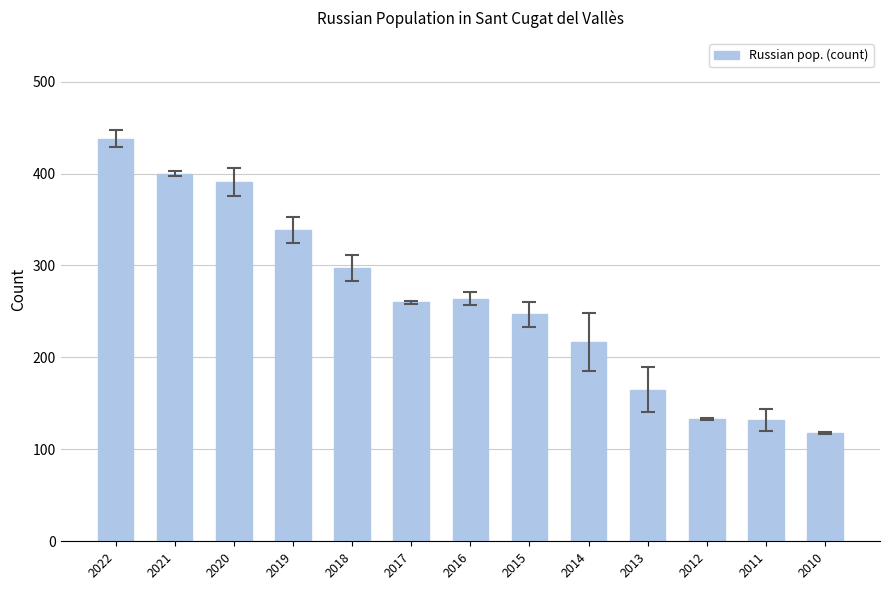

At which label does the data first exceed 260?

2022